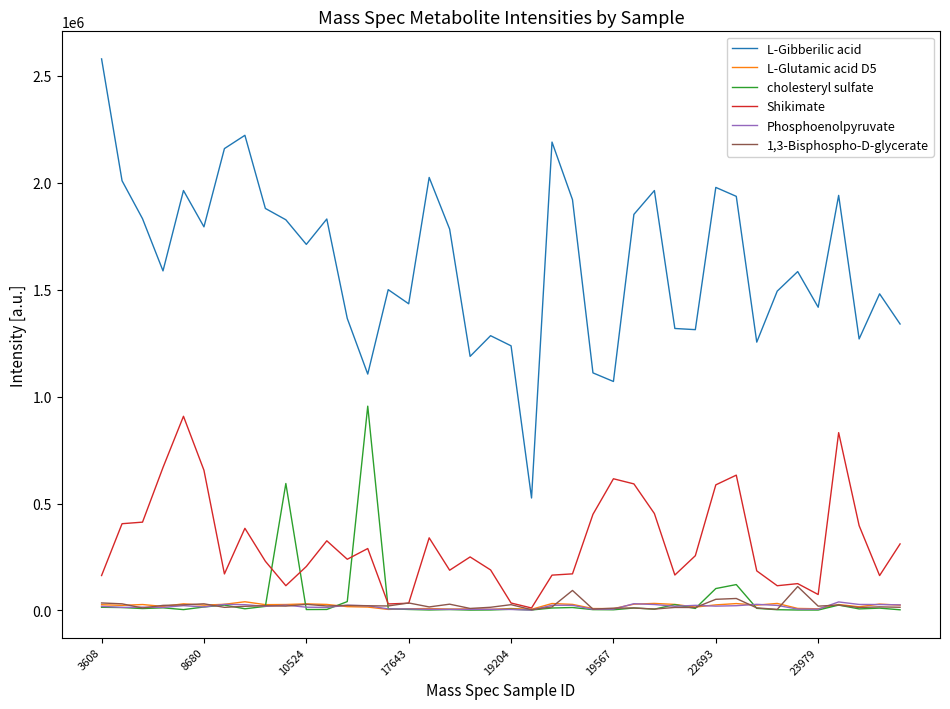

True or false: L-Gibberilic acid and cholesteryl sulfate intersect in this chart.

False